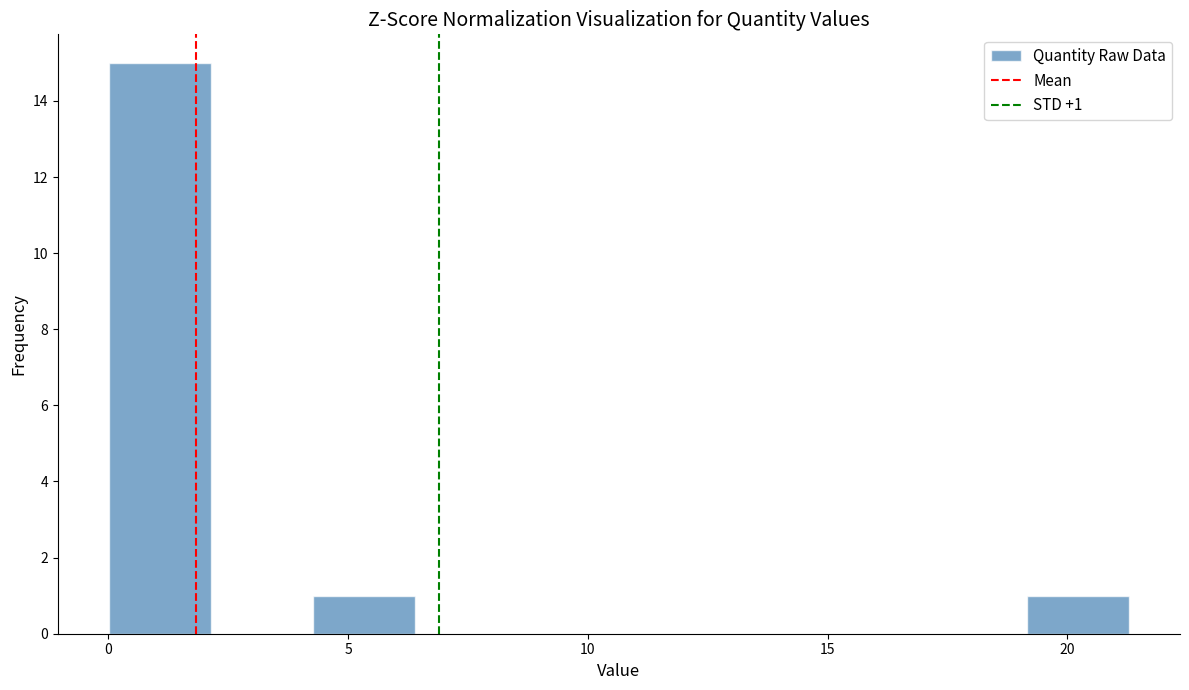

Which range on the x-axis has the tallest bar?

0.0 to 2.0